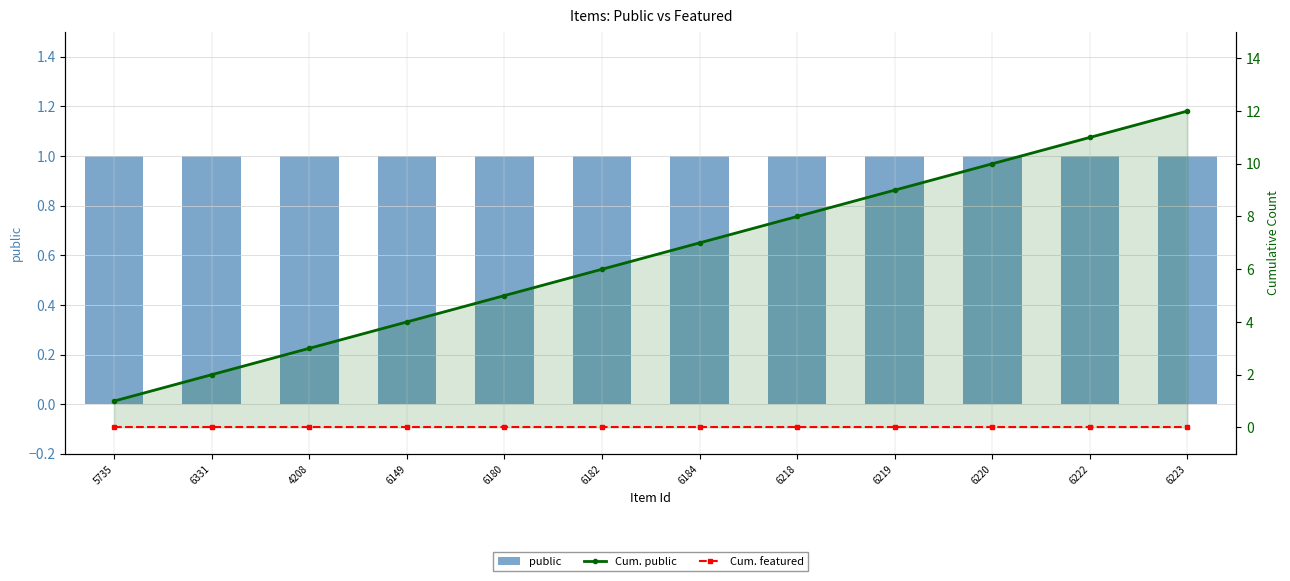

Which series has the largest total across all categories?

Cum. public